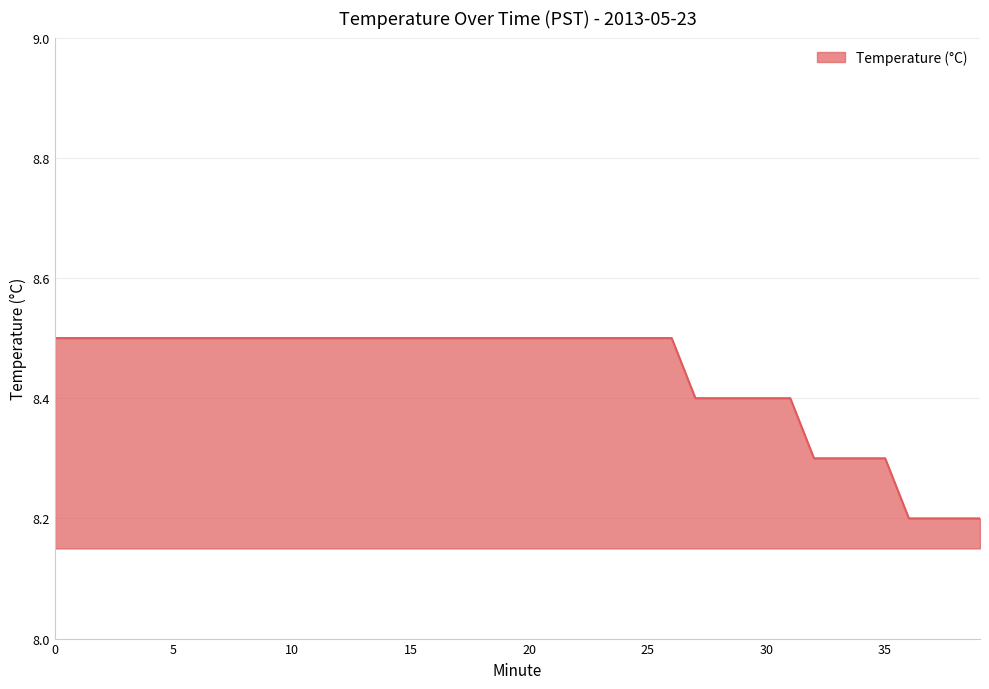

What is the maximum value shown in the chart?

8.5